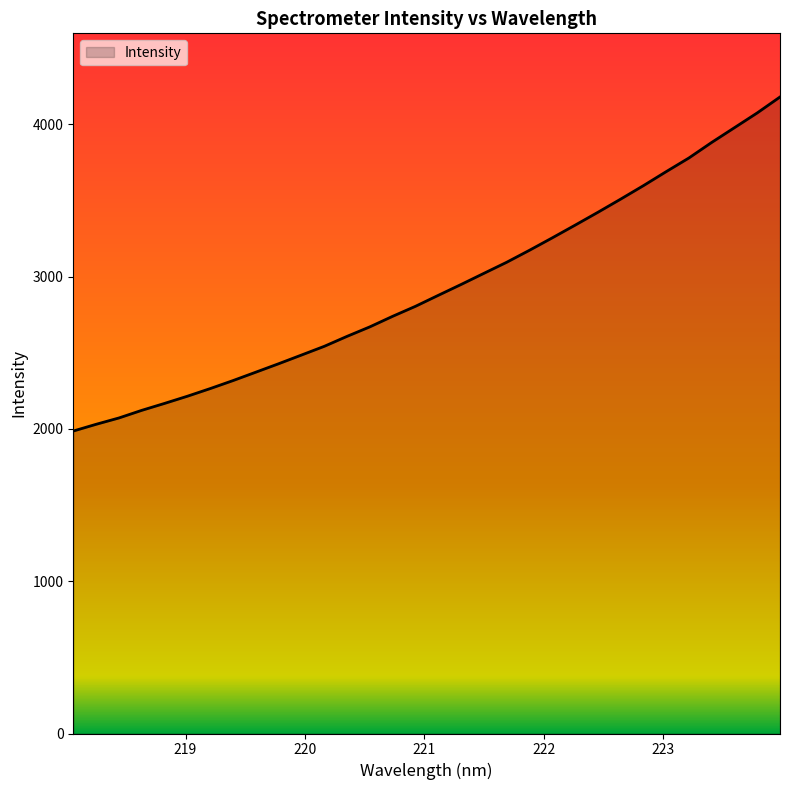

What is the difference between the maximum and minimum values?

2192.9